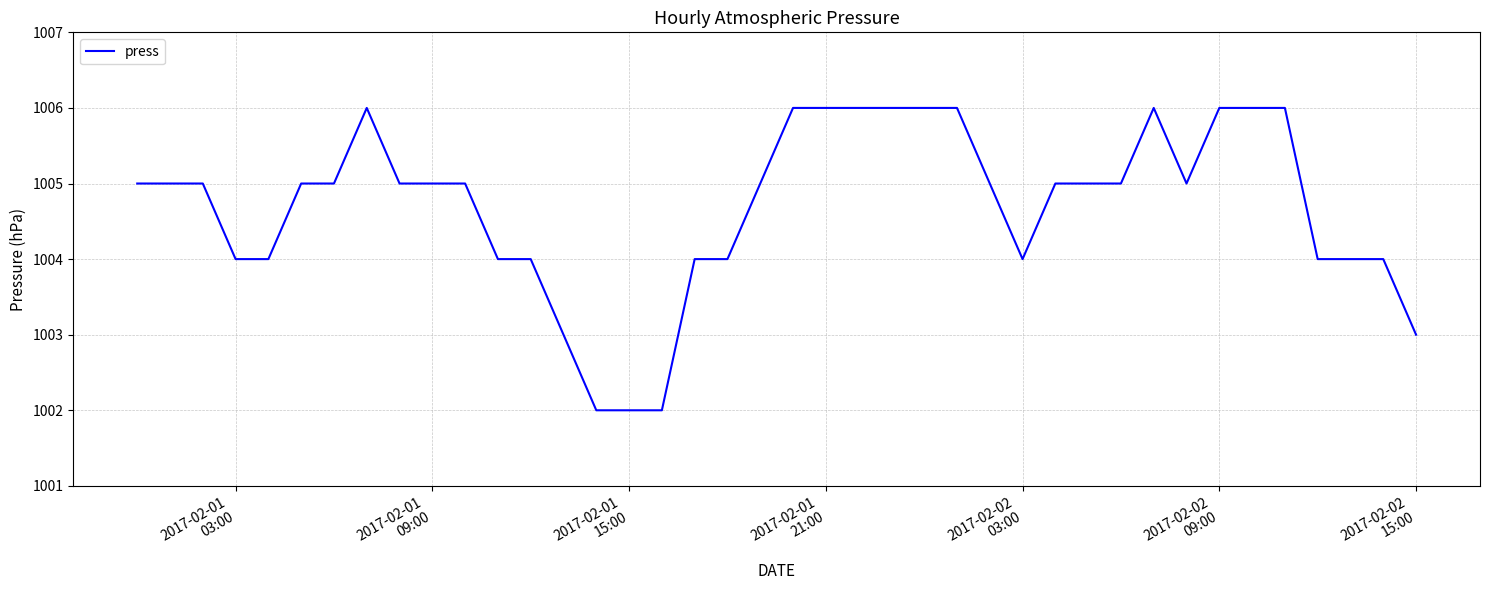

What is the minimum value shown in the chart?

1002